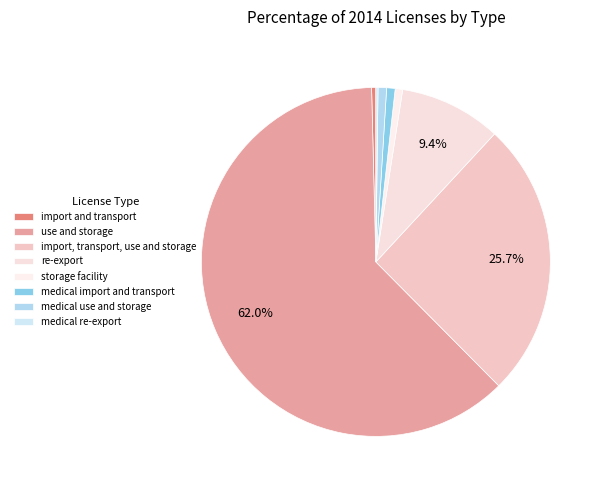

Does re-export represent more than half of the total?

No